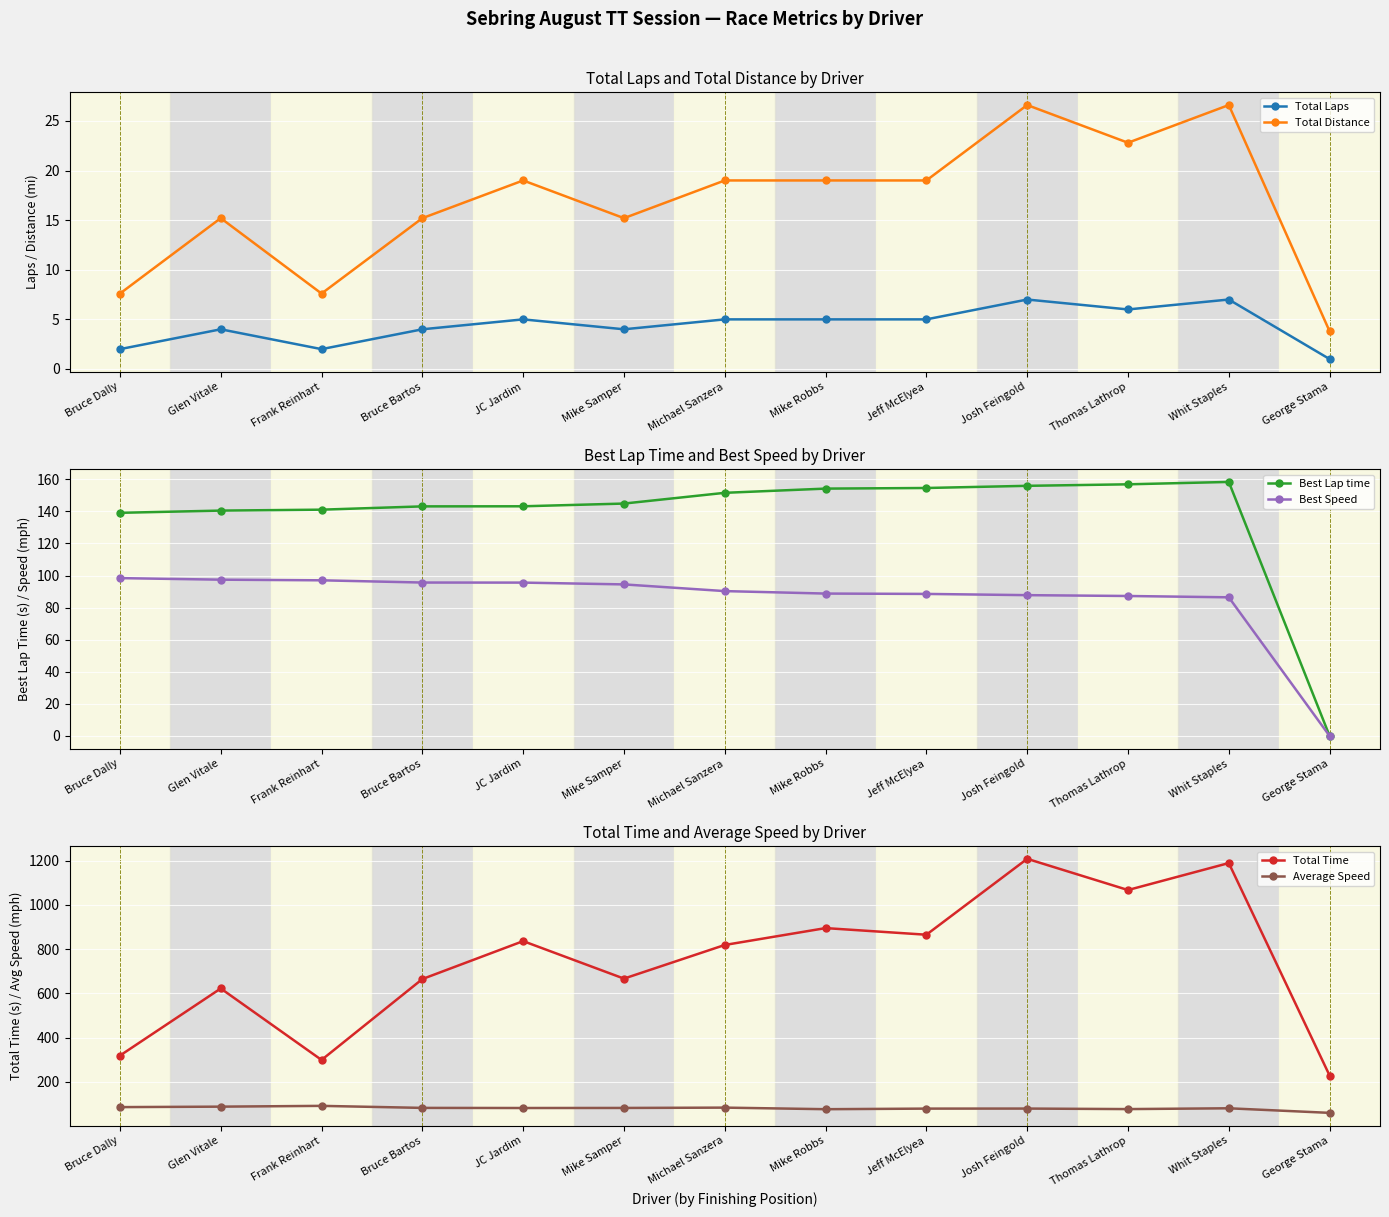

What is the sum of the Total Laps values at Bruce Dally and Josh Feingold?

9.0